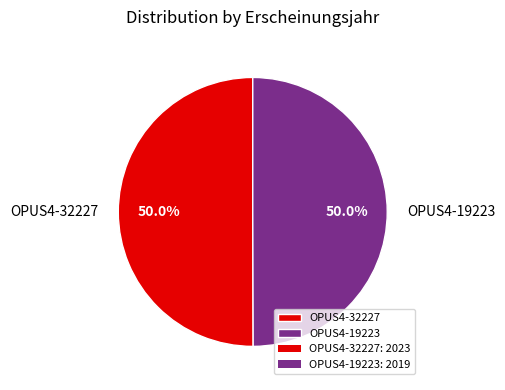

Is it true that OPUS4-19223 is 61% of the pie?

False